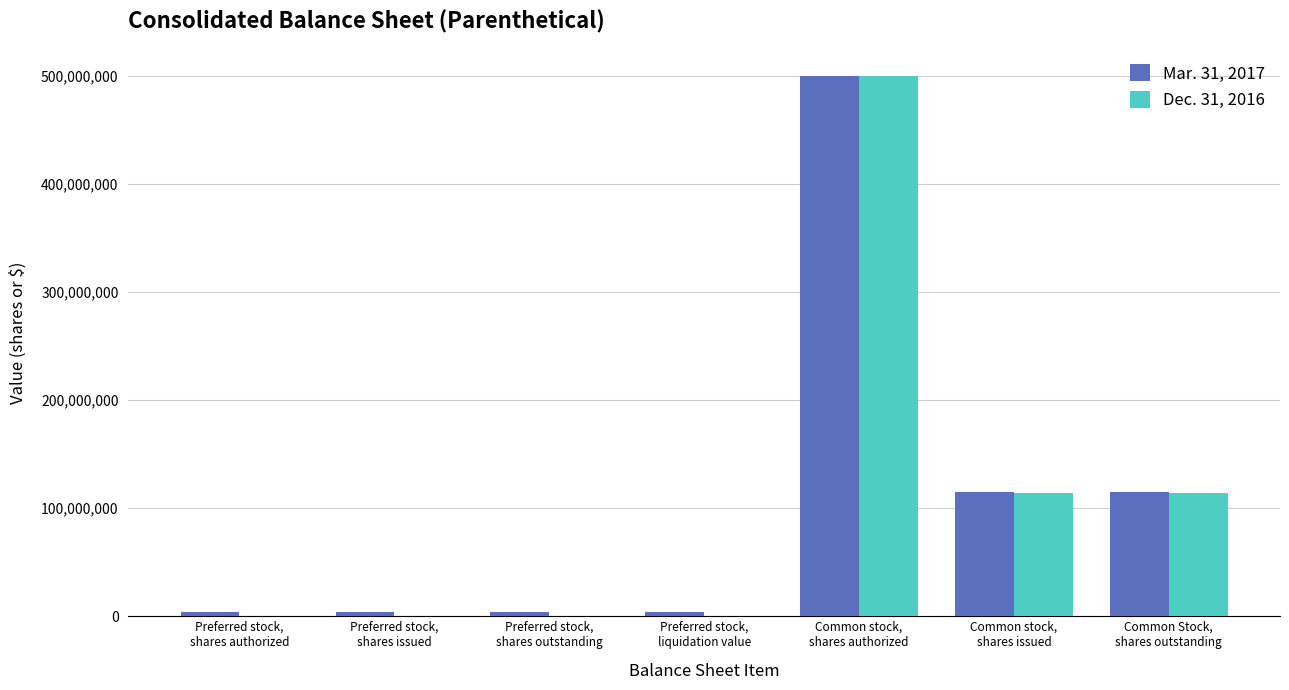

What is the maximum value shown in the chart?

500000000